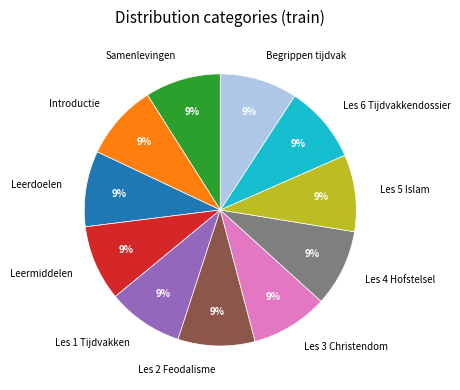

Combined, do Les 4 Hofstelsel and Les 1 Tijdvakken account for over 50%?

No